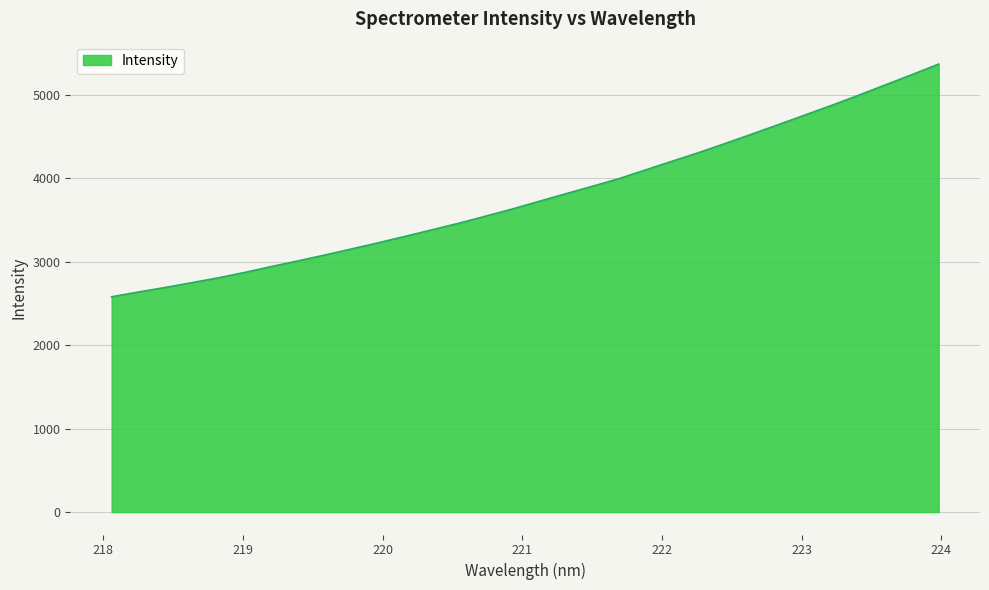

Reading right to left, transcribe all the data shown in this chart.

5366.8	5240.7	5117.2	4993.7	4874.1	4758.4	4642.7	4528.9	4416.7	4306.6	4202.9	4098.5	3993.6	3901.9	3812.2	3721.6	3629.8	3544.4	3460.0	3381.5	3303.6	3227.1	3153.5	3080.4	3010.6	2942.7	2871.9	2806.5	2747.9	2690.4	2636.3	2579.3